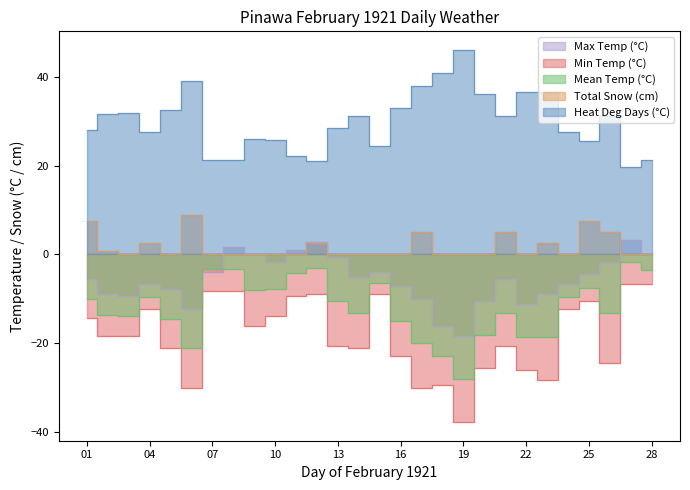

True or false: Mean Temp (°C) has a value of -10.0 at 01.

True